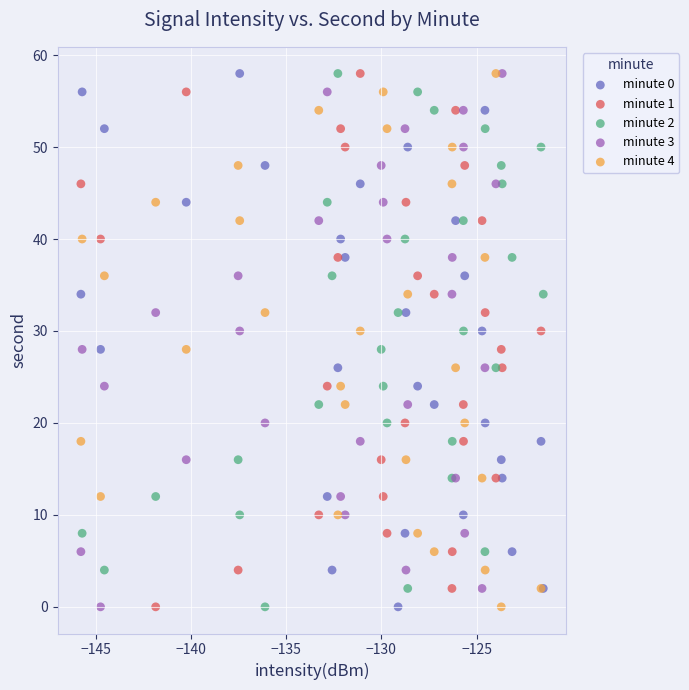

What are all the series names shown in the legend?

minute 0, minute 1, minute 2, minute 3, minute 4